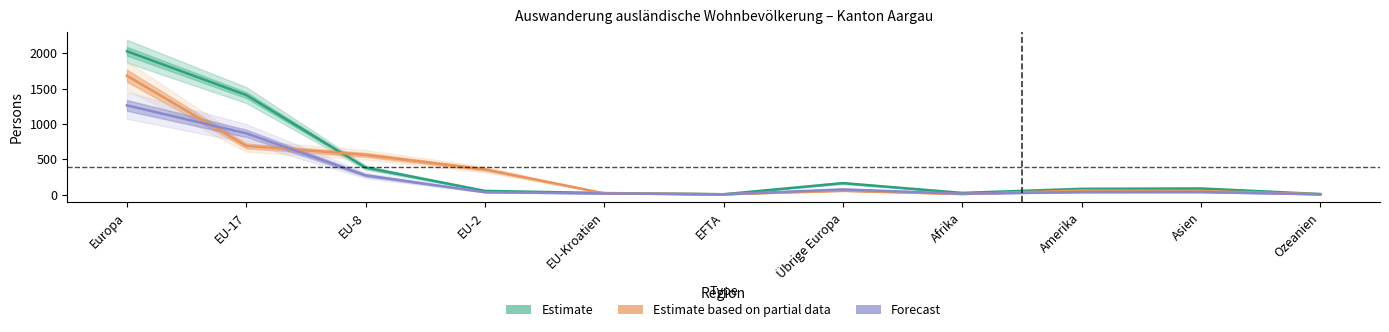

What is the value of the Estimate based on partial data point at the 5th from the left?

18